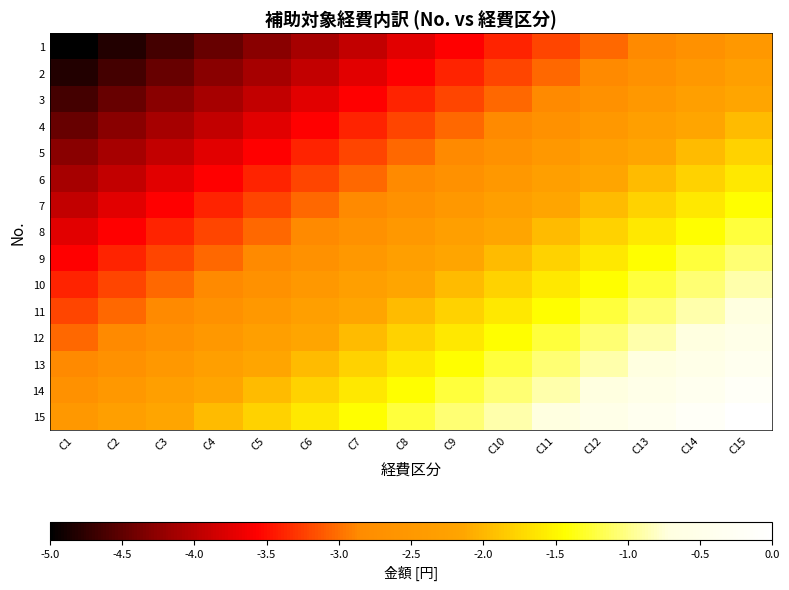

At how many categories does at least one series exceed -2?

12